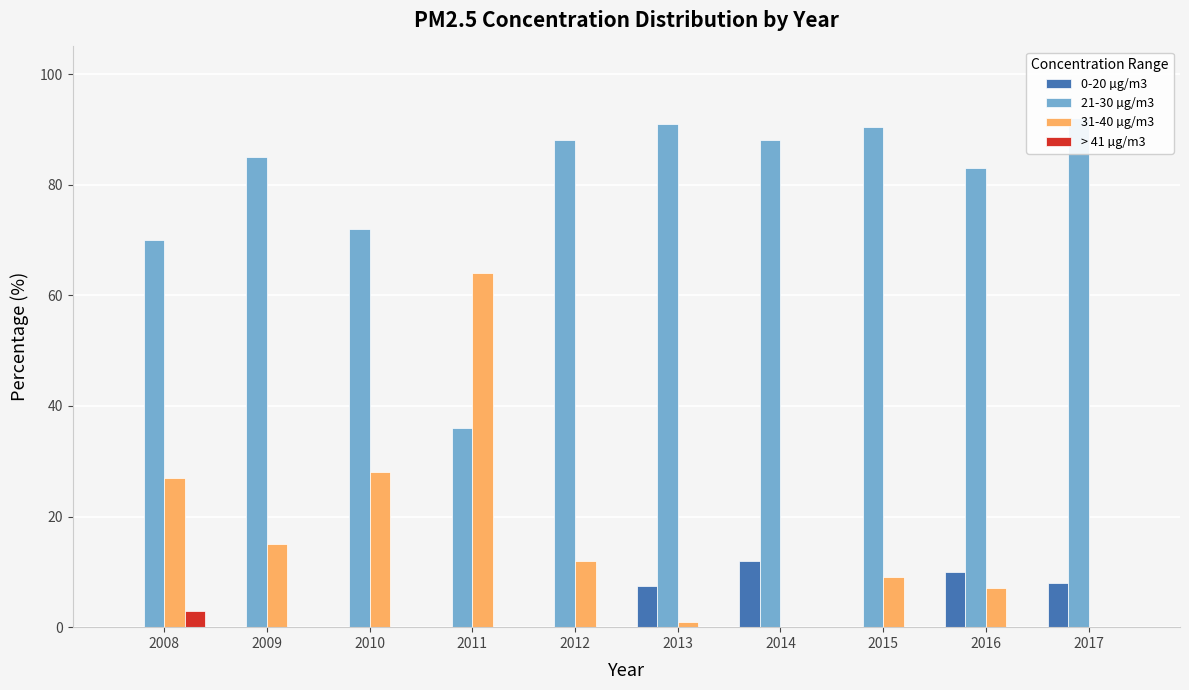

Is the value of 0-20 µg/m3 at 2014 greater than the value of 31-40 µg/m3 at 2012?

No